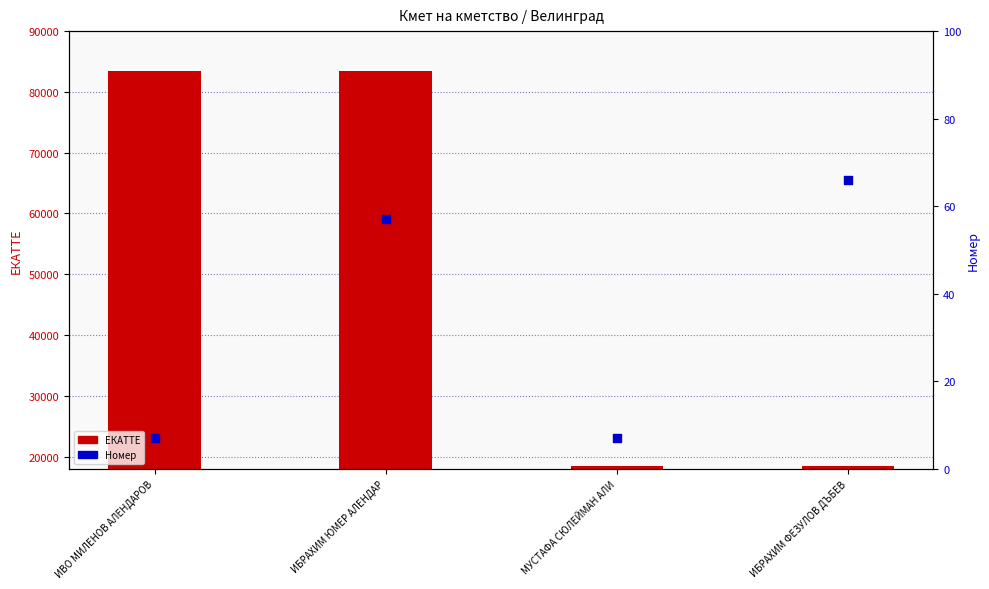

What are all the series names shown in the legend?

ЕКАТТЕ, Номер